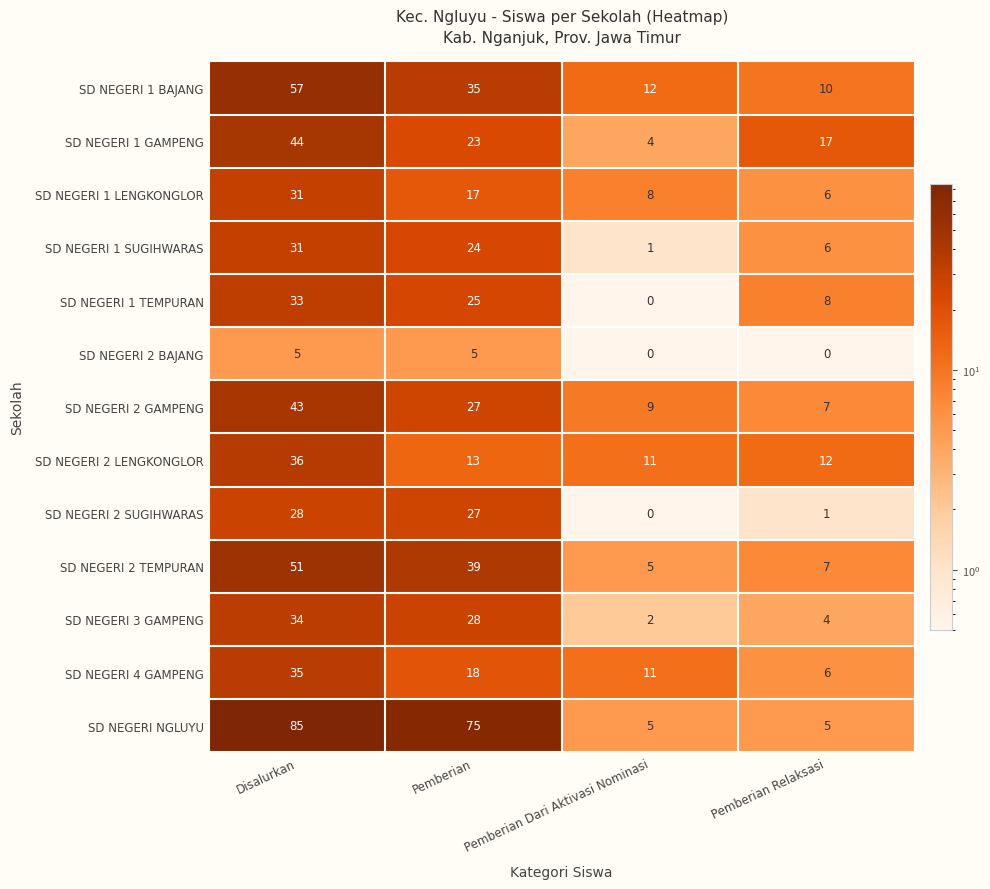

How many series are shown in this chart?

13